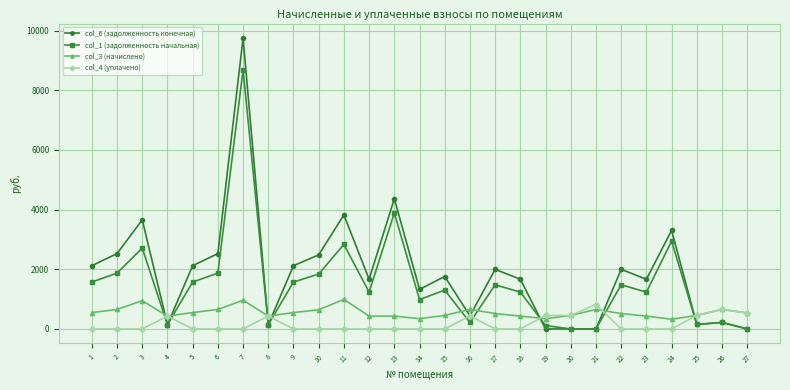

The value of col_6 (задолженность конечная) at 6 is 2525.2. True or false?

True